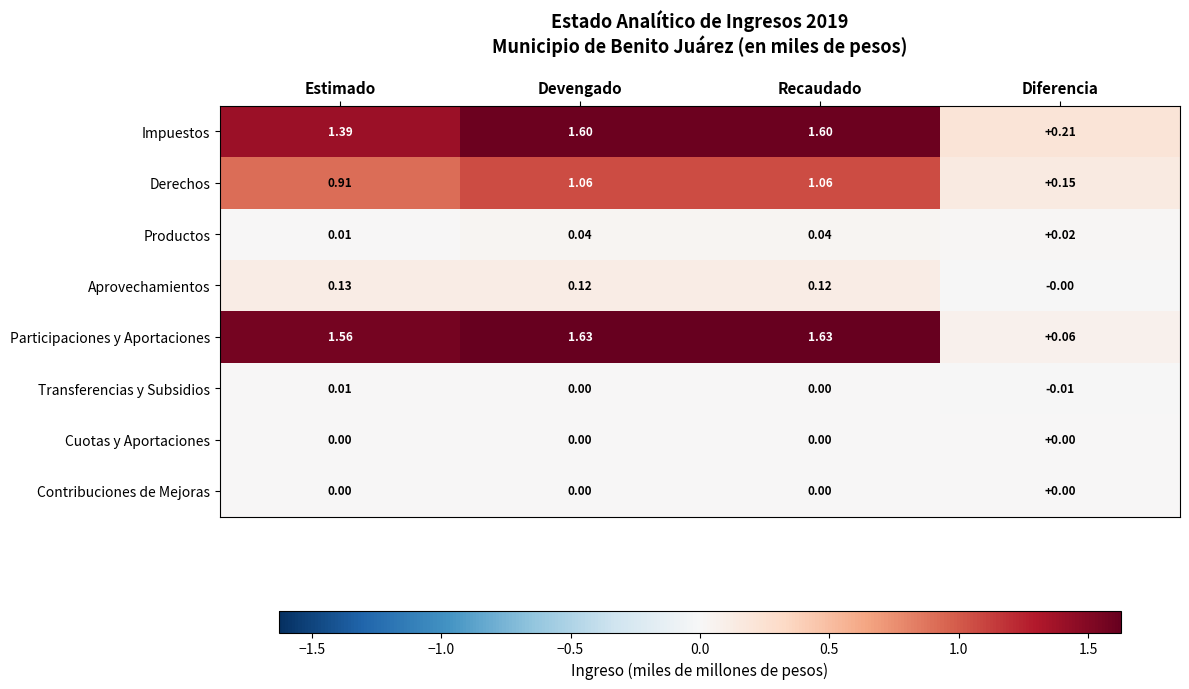

Which series has the largest total across all categories?

Participaciones y Aportaciones